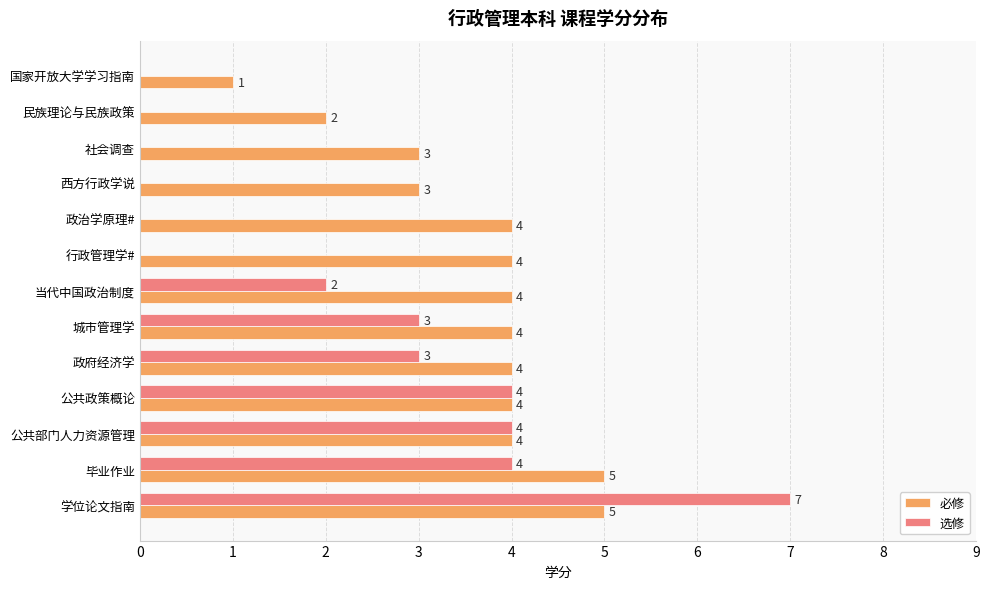

Which series has the largest total across all categories?

必修